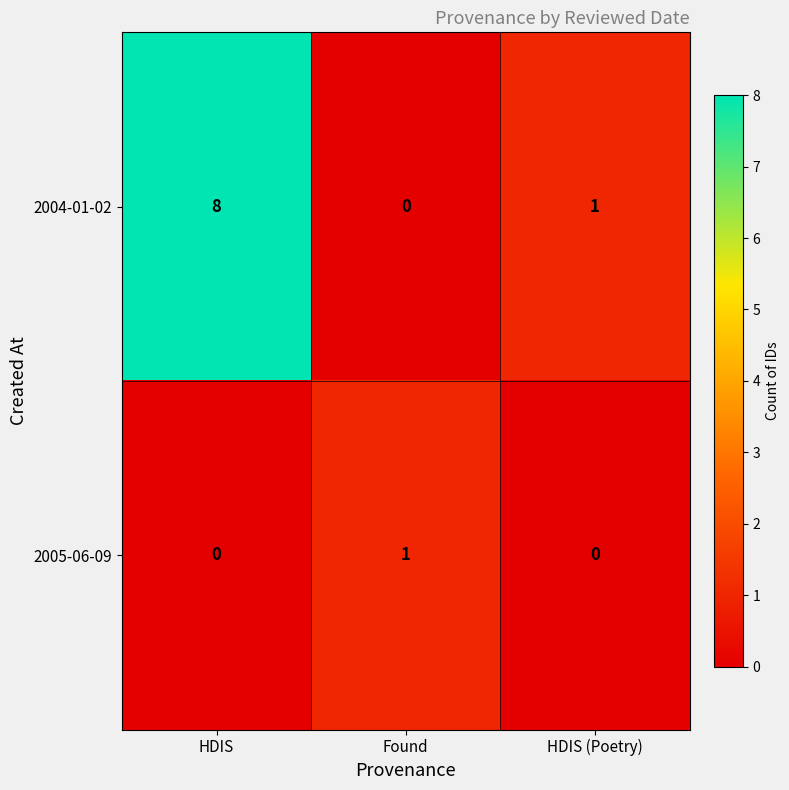

Between HDIS and HDIS (Poetry), which series saw the biggest shift?

2004-01-02